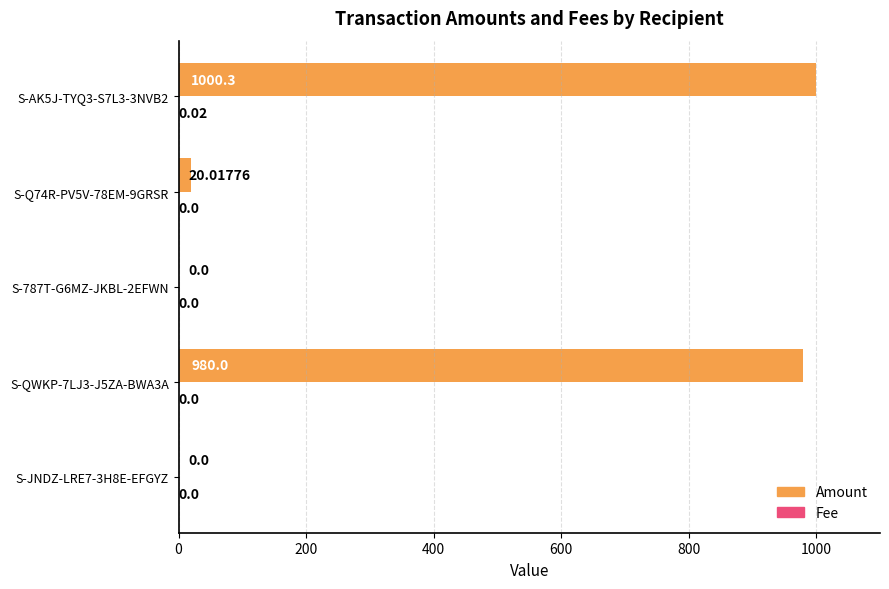

Which series has the largest total across all categories?

Amount